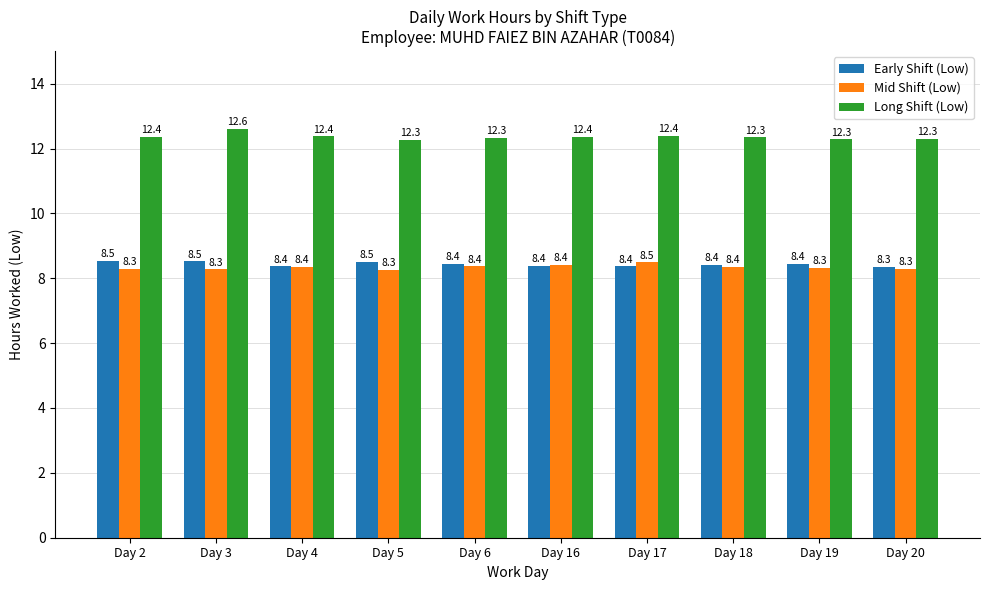

What is the maximum value shown in the chart?

12.6